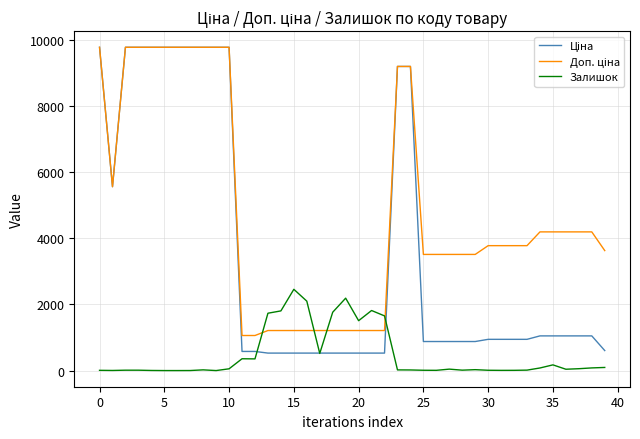

What is the greatest value displayed?

9775.5